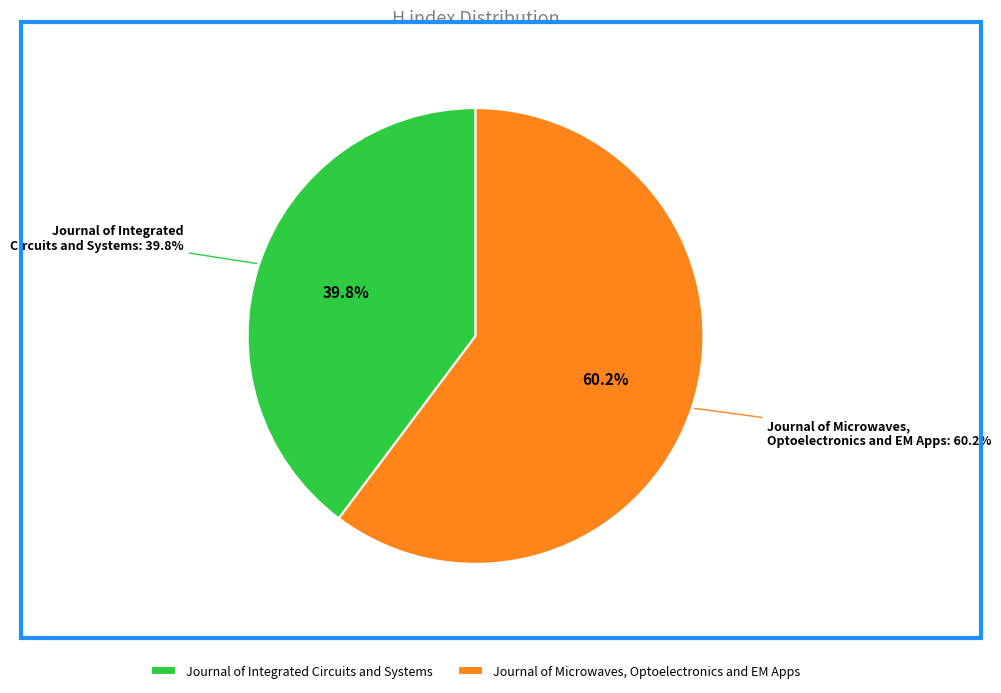

To the nearest percent, what portion does Journal of Microwaves, Optoelectronics and Electromagnetic Applications represent?

60%